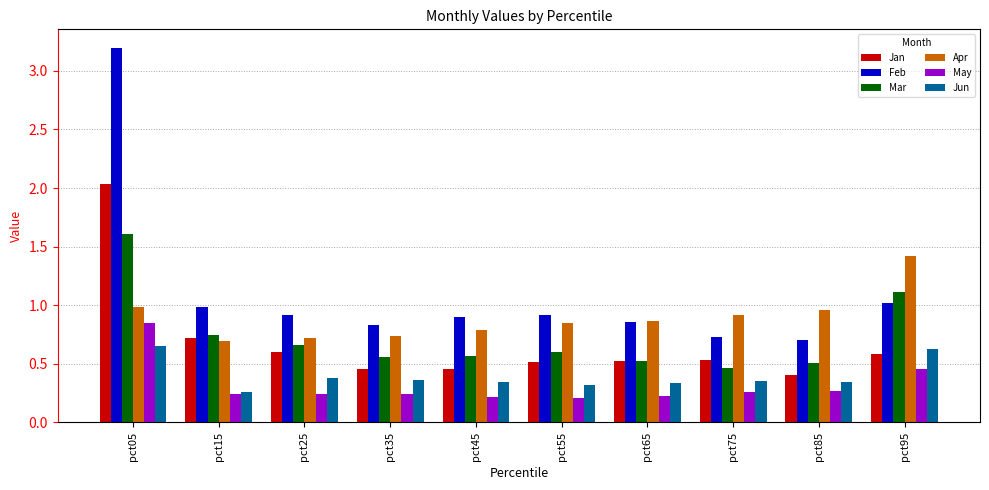

Which series has the largest total across all categories?

Feb